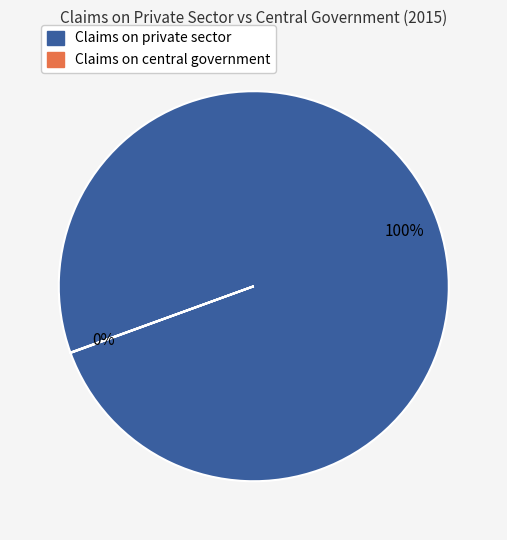

Which slice is the largest?

Claims on private sector